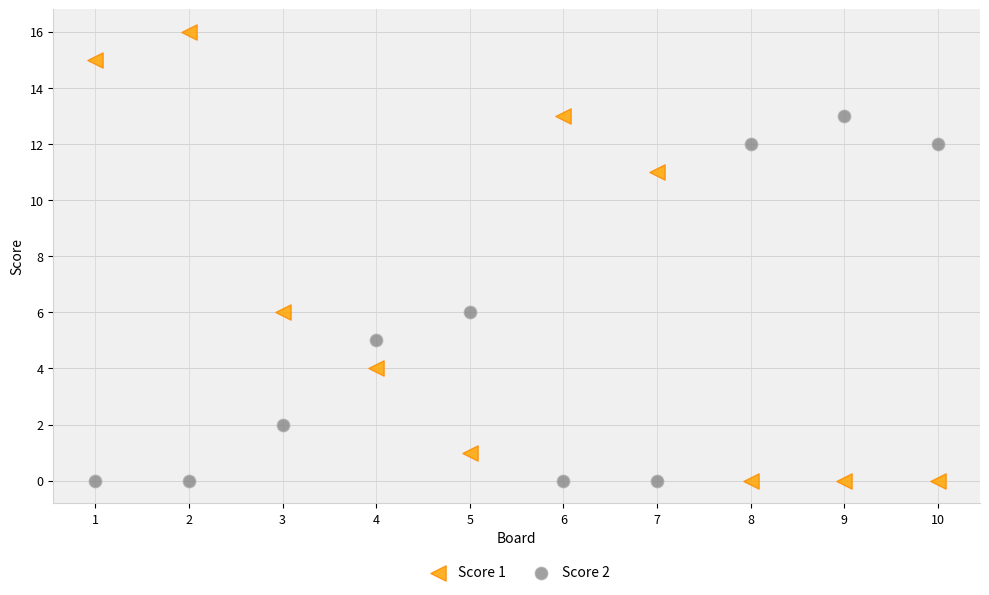

Which series has the widest spread of Y values?

Score 1